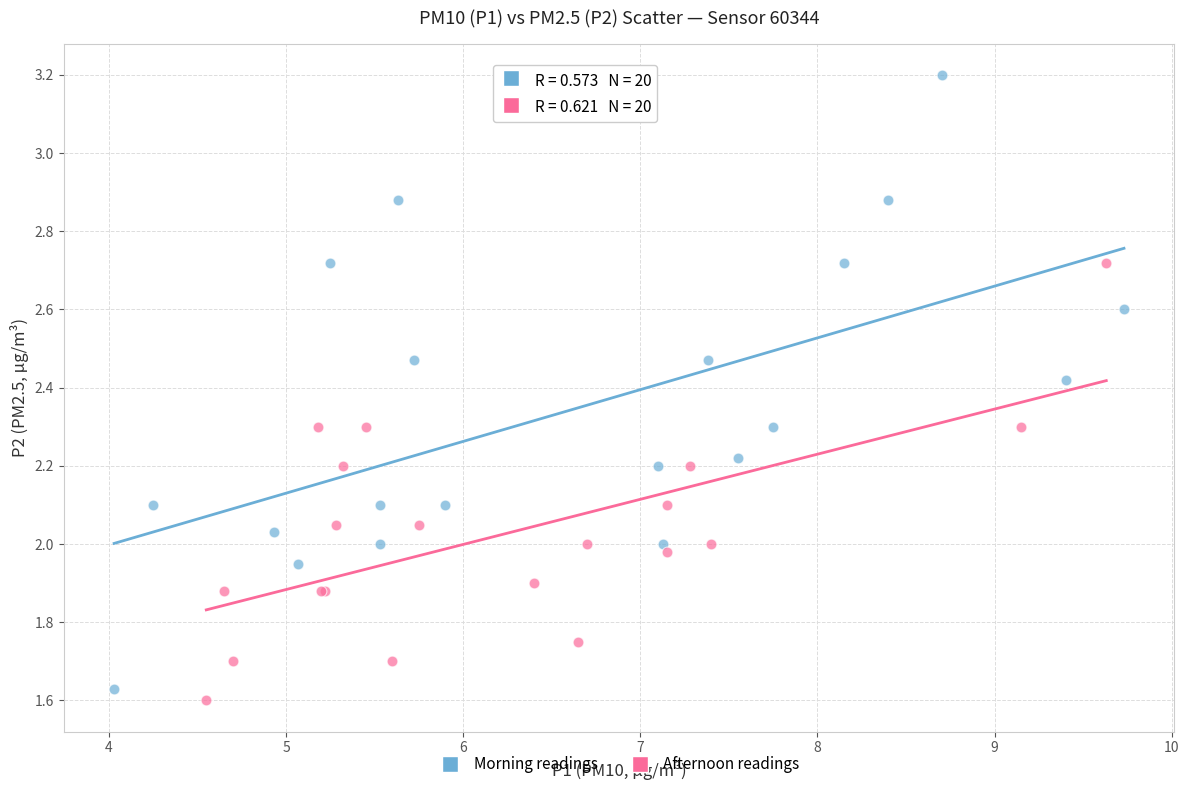

Which series contains the lowest Y value?

Afternoon readings